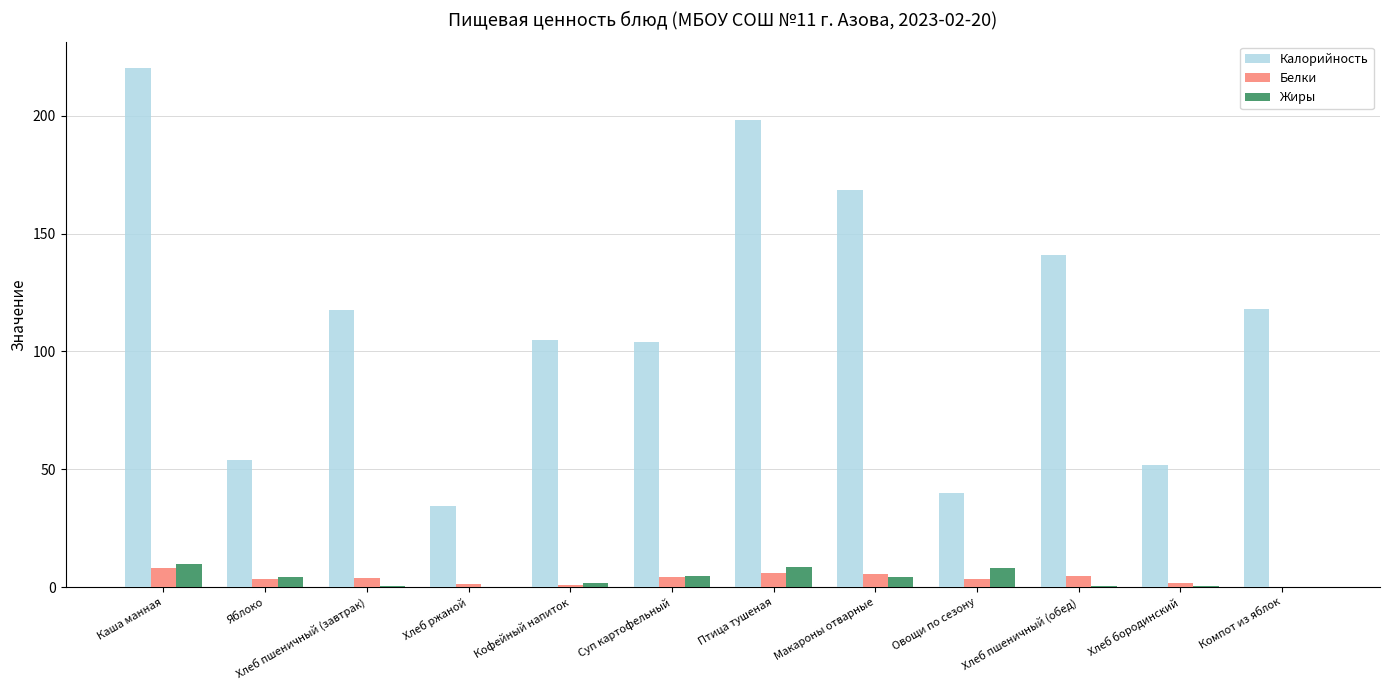

At which category is the sum across all series the highest?

Каша манная